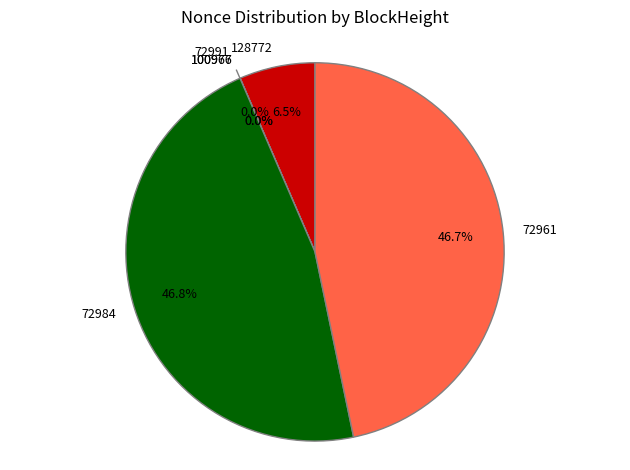

How much of the chart is everything except 72991?

100.0%